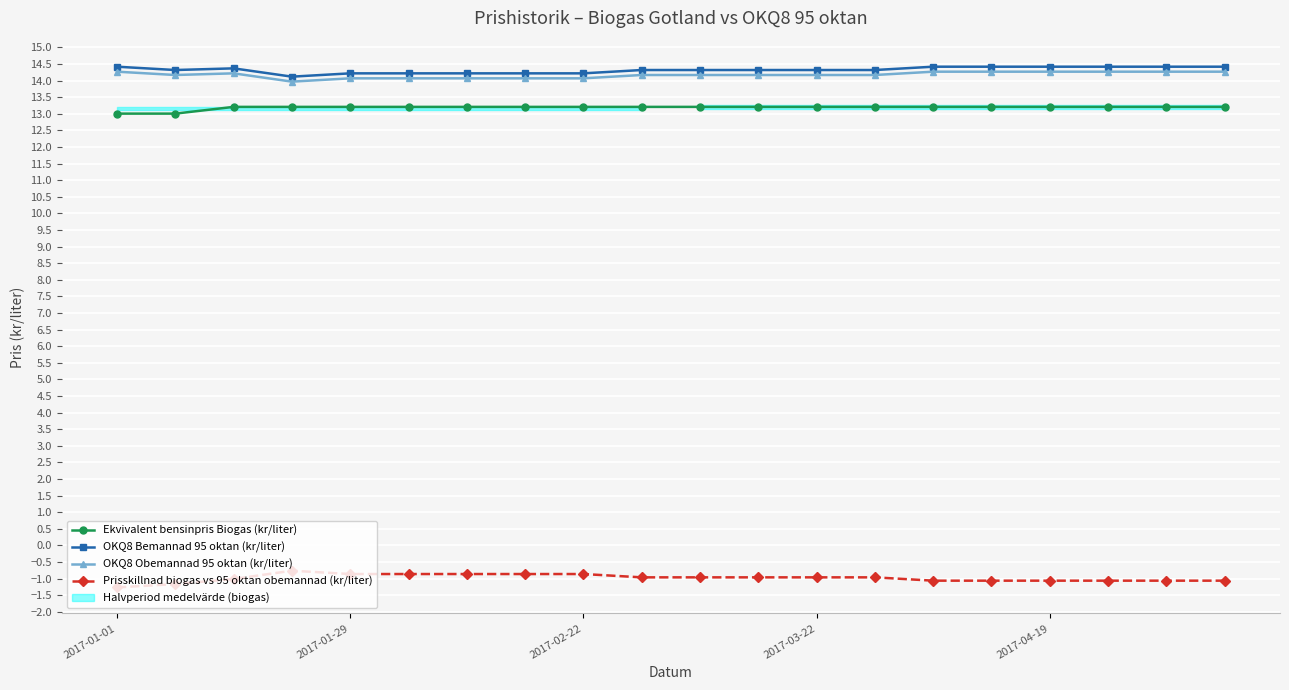

What position from the right is 9?

11